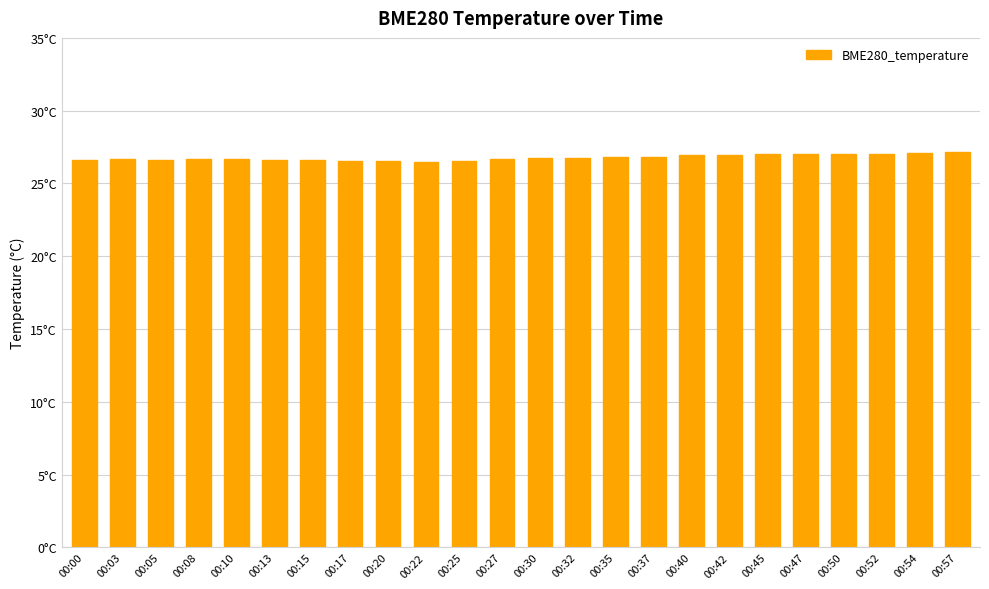

What is the change in value from 00:00 to 00:13?

-0.1